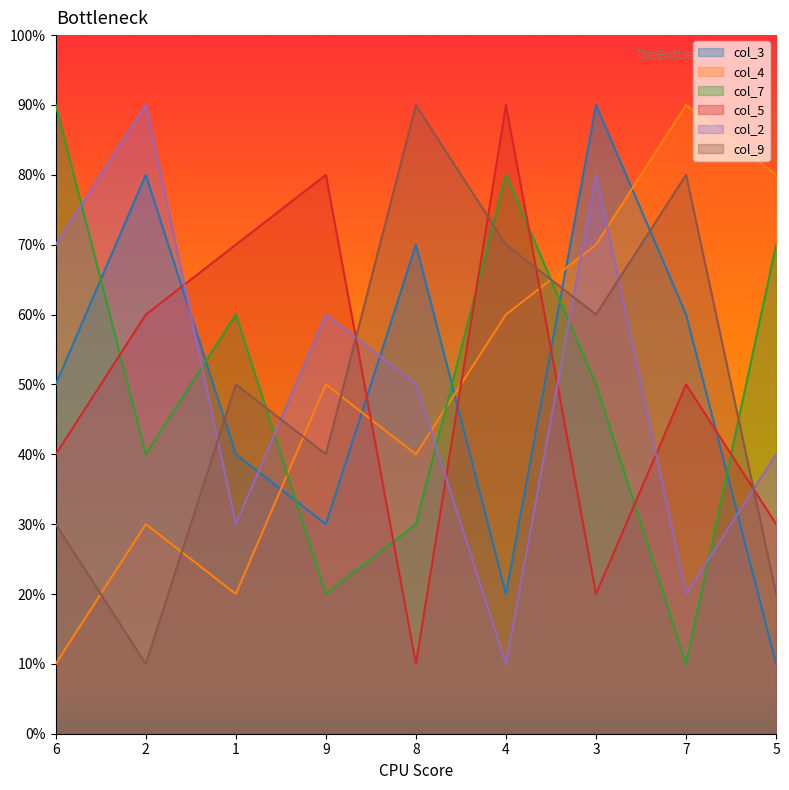

Is the value of col_9 at 7 greater than the value of col_5 at 4?

No